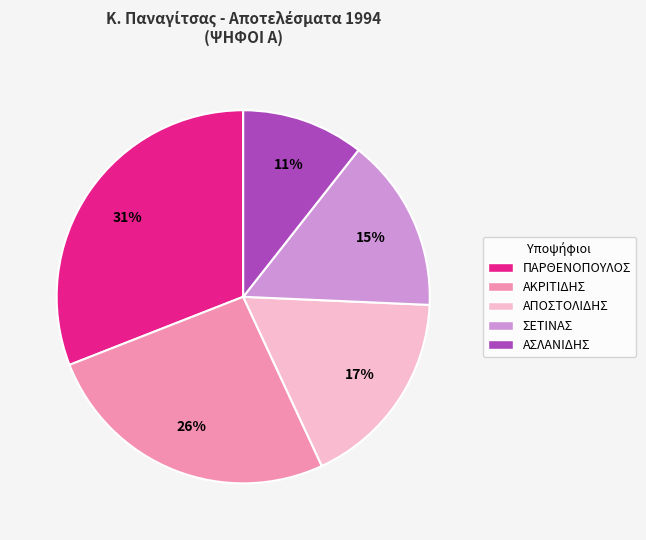

What is the largest slice in the pie chart?

ΠΑΡΘΕΝΟΠΟΥΛΟΣ